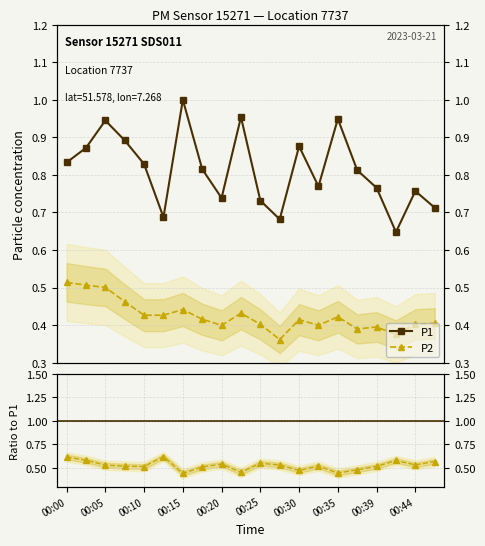

Reading left to right, transcribe all the data shown in this chart.

P1: 0.8	0.9	0.9	0.9	0.8	0.7	1.0	0.8	0.7	1.0	0.7	0.7	0.9	0.8	0.9	0.8	0.8	0.6	0.8	0.7
P2: 0.5	0.5	0.5	0.5	0.4	0.4	0.4	0.4	0.4	0.4	0.4	0.4	0.4	0.4	0.4	0.4	0.4	0.4	0.4	0.4
P2/P1: 0.6	0.6	0.5	0.5	0.5	0.6	0.4	0.5	0.5	0.5	0.5	0.5	0.5	0.5	0.4	0.5	0.5	0.6	0.5	0.6